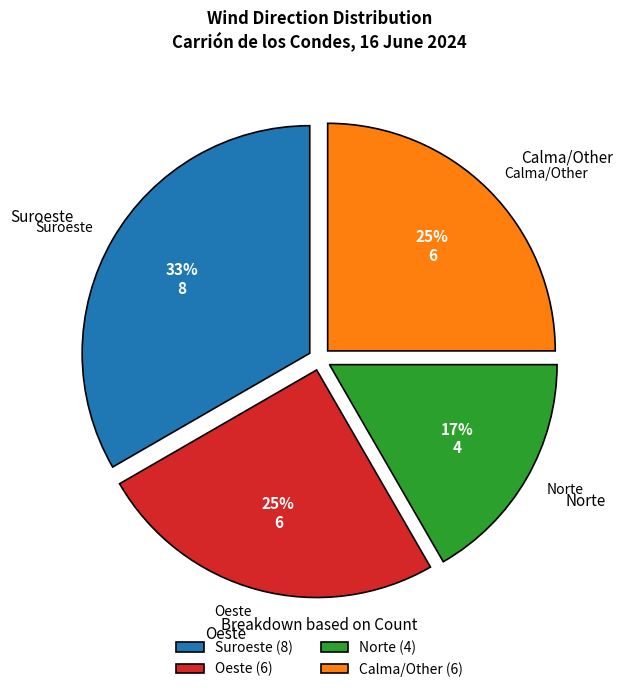

To the nearest percent, what is the difference between the Norte and Calma/Other slice percentages?

8%